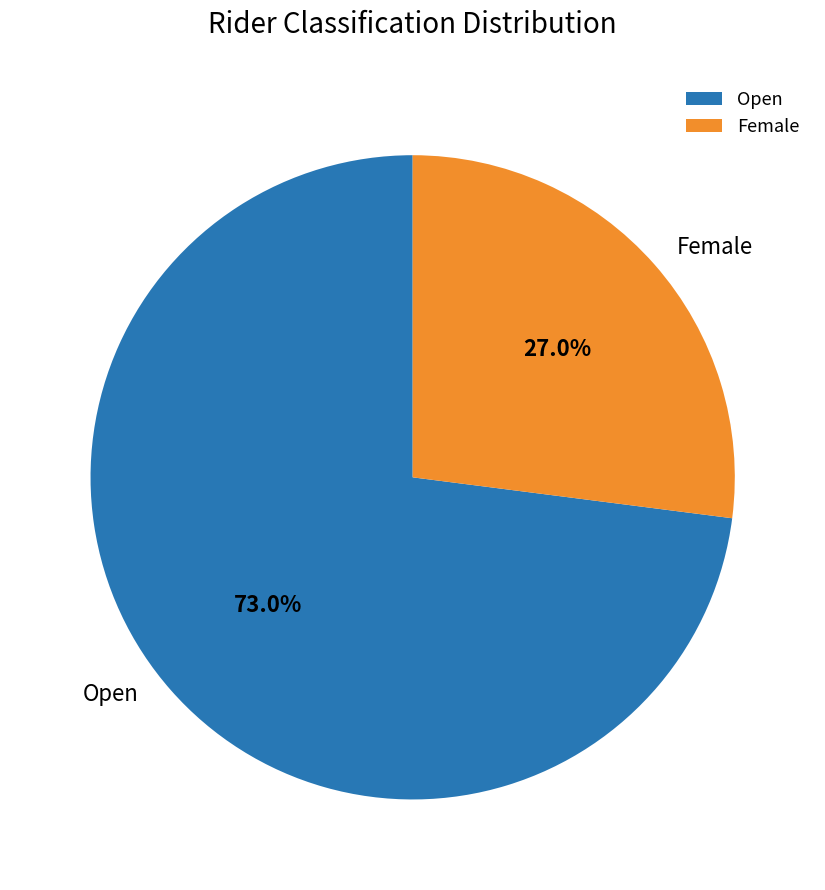

The Female slice represents 19% of the pie. True or false?

False